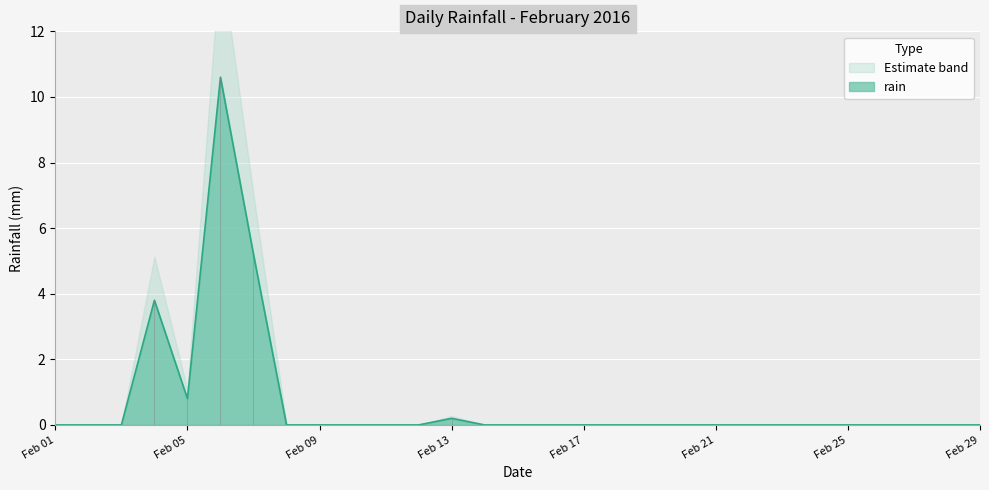

True or false: the data has more than 2 interior local peaks.

True